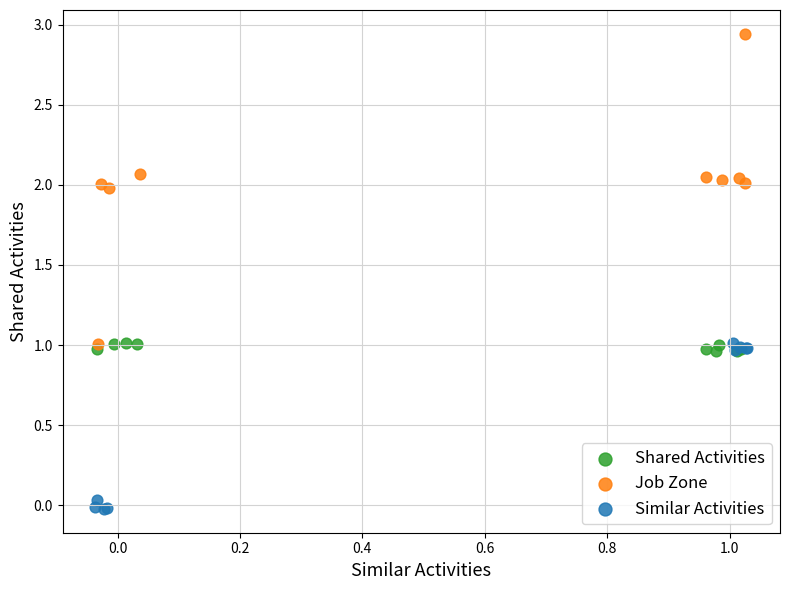

Which series contains the lowest Y value?

Similar Activities